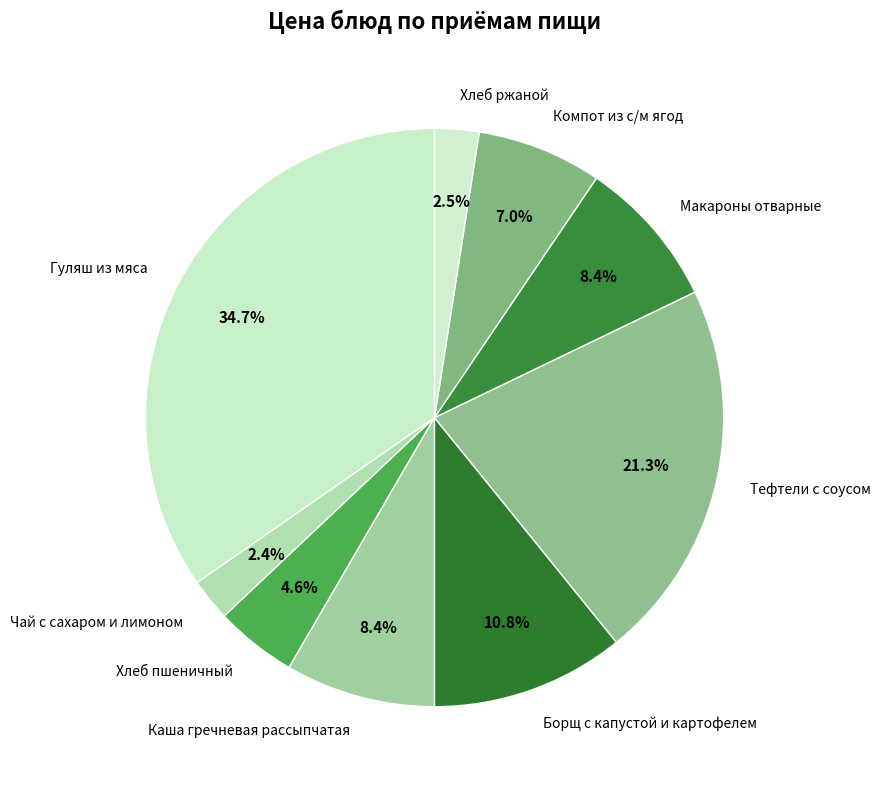

What is the largest slice in the pie chart?

Гуляш из мяса